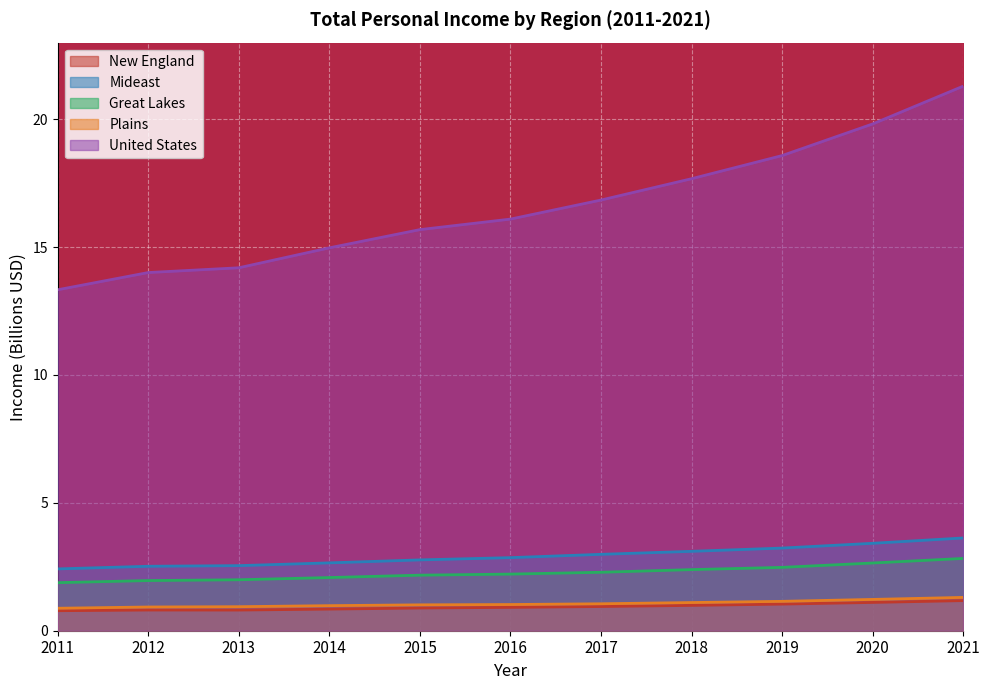

What is the average value of the New England series?

0.9